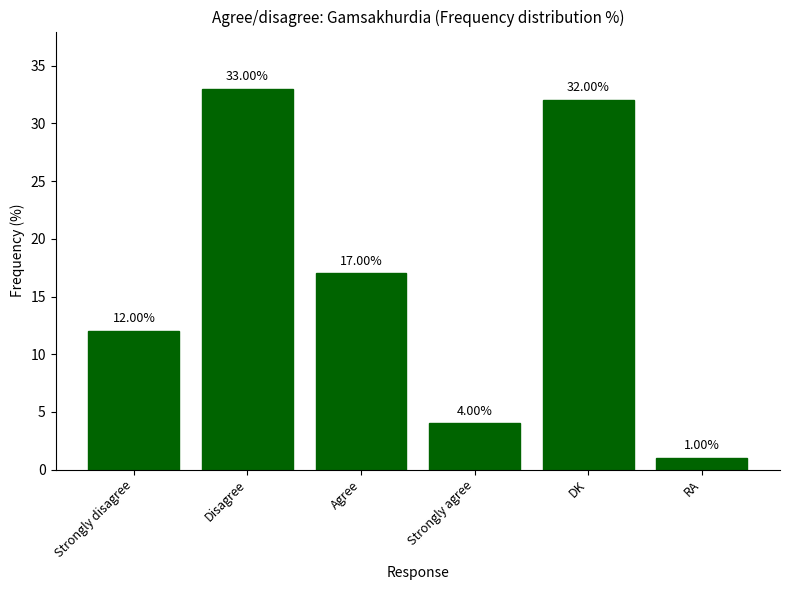

What is the sum of the values at Strongly disagree and DK?

44